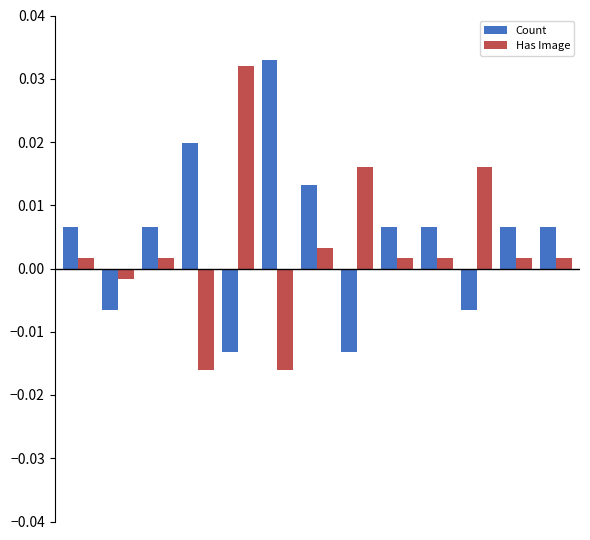

What are all the series names shown in the legend?

Count, Has Image